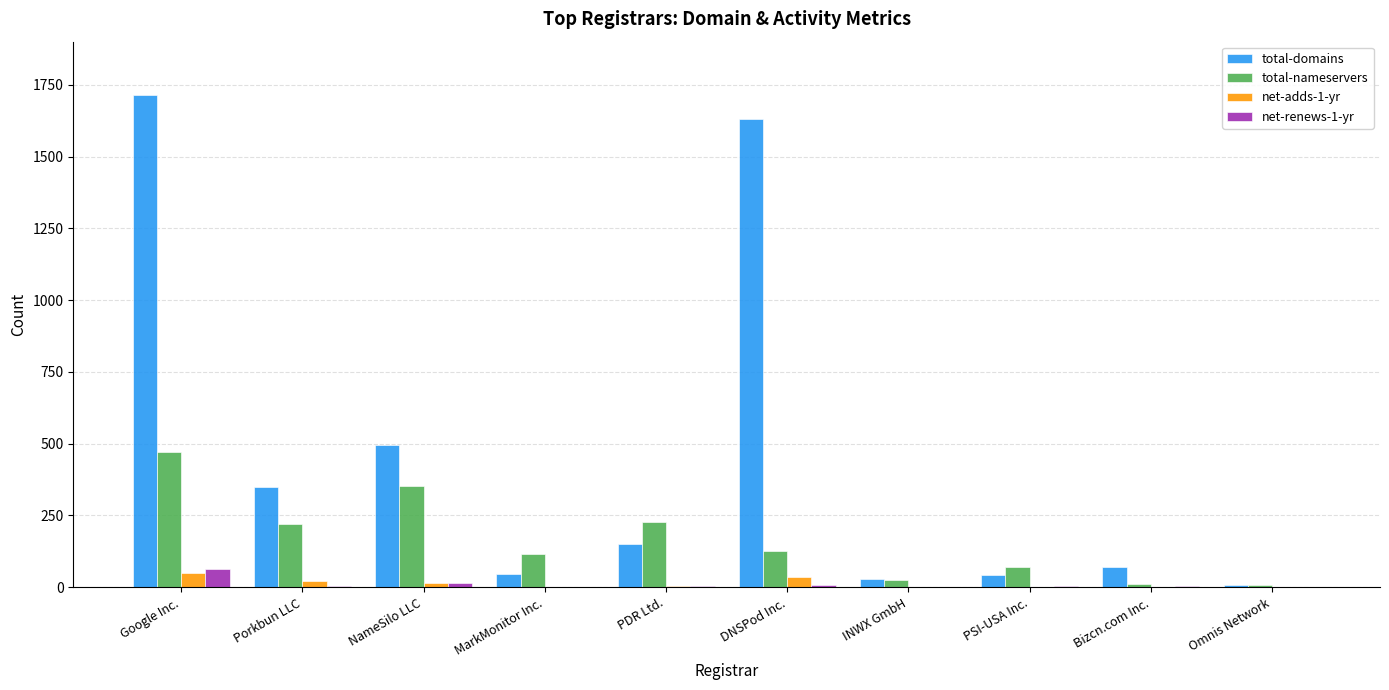

At which category is the sum across all series the highest?

Google Inc.